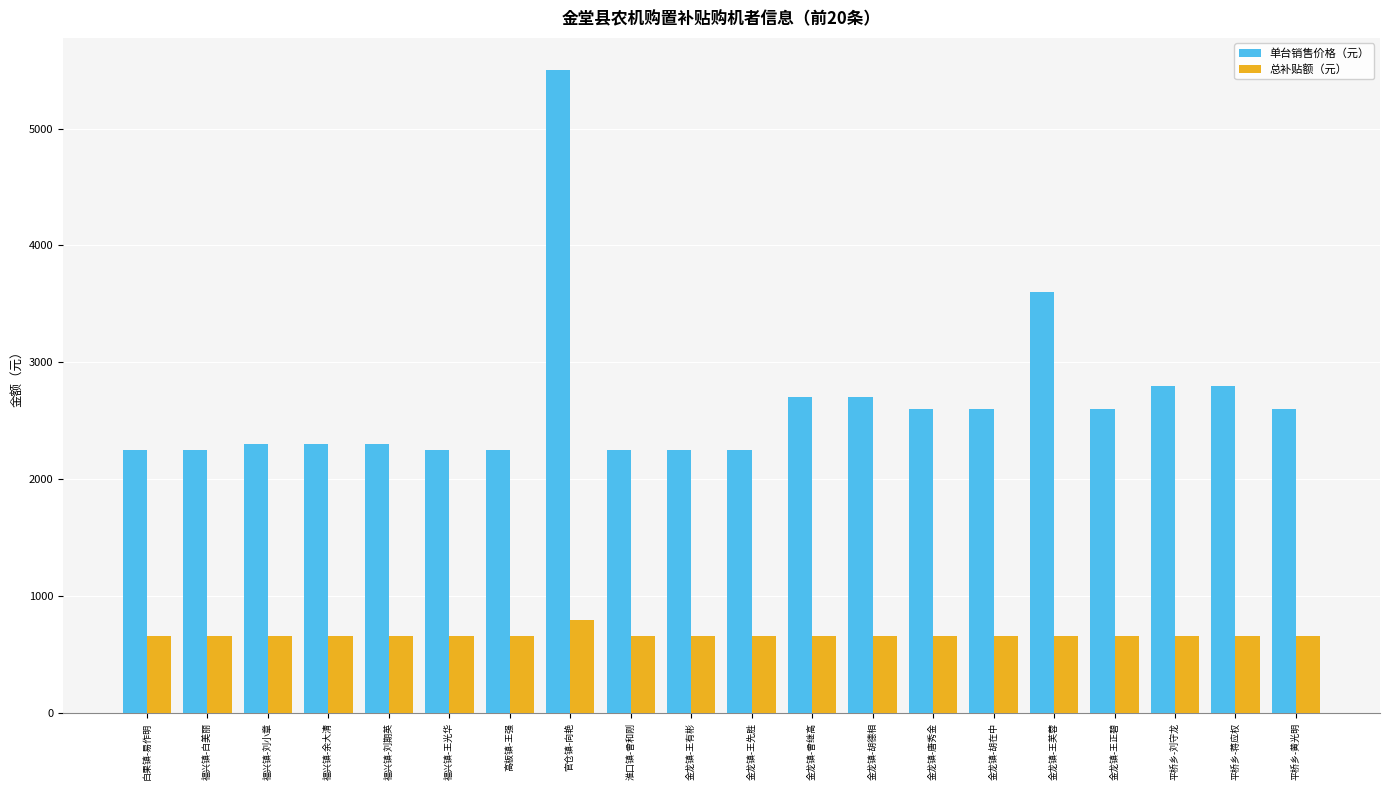

At which category is the sum across all series the highest?

官仓镇-向艳